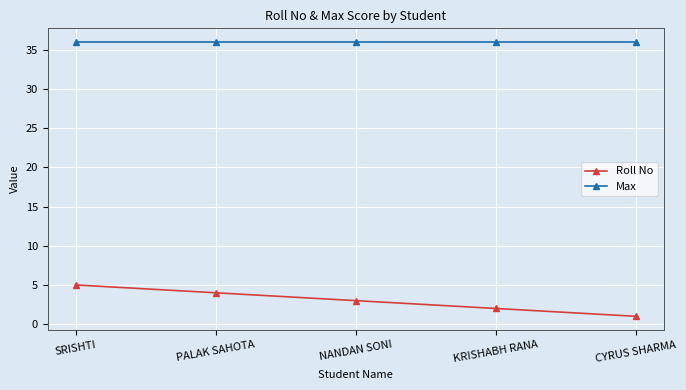

Is the value of Roll No at CYRUS SHARMA greater than the value of Max at CYRUS SHARMA?

No